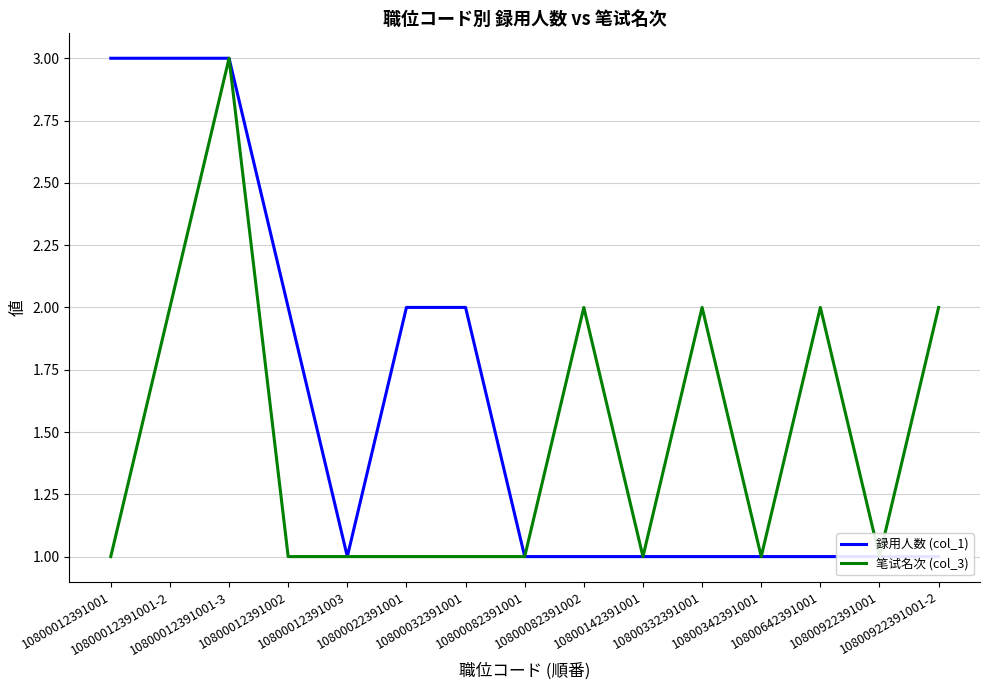

True or false: 笔试名次 (col_3) and 録用人数 (col_1) intersect in this chart.

False